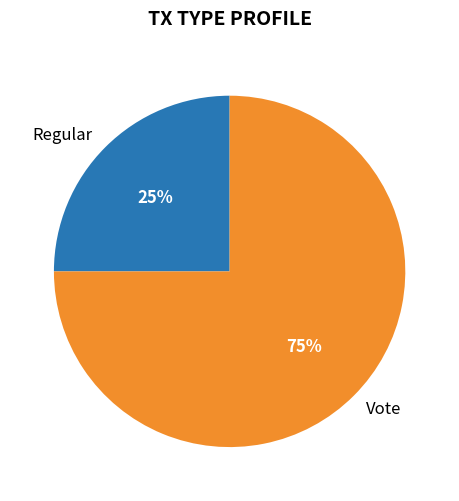

How many slices are in this pie chart?

2